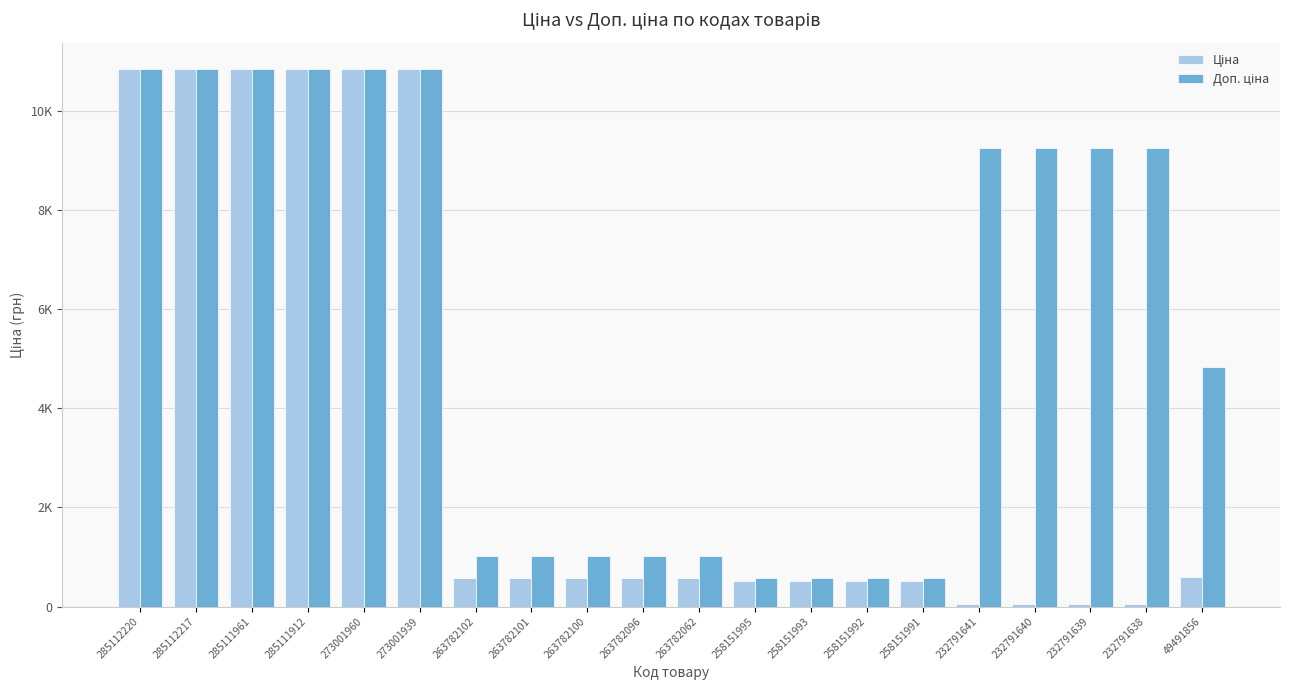

Reading left to right, transcribe all the data shown in this chart.

Ціна: 10840.1	10840.1	10840.1	10840.1	10840.1	10840.1	567.7	567.7	567.7	567.7	567.7	510.5	510.5	510.5	510.5	41.1	41.1	41.1	41.1	605.3
Доп. ціна: 10840.1	10840.1	10840.1	10840.1	10840.1	10840.1	1024.5	1024.5	1024.5	1024.5	1024.5	566.0	566.0	566.0	566.0	9246.0	9246.0	9246.0	9246.0	4842.6